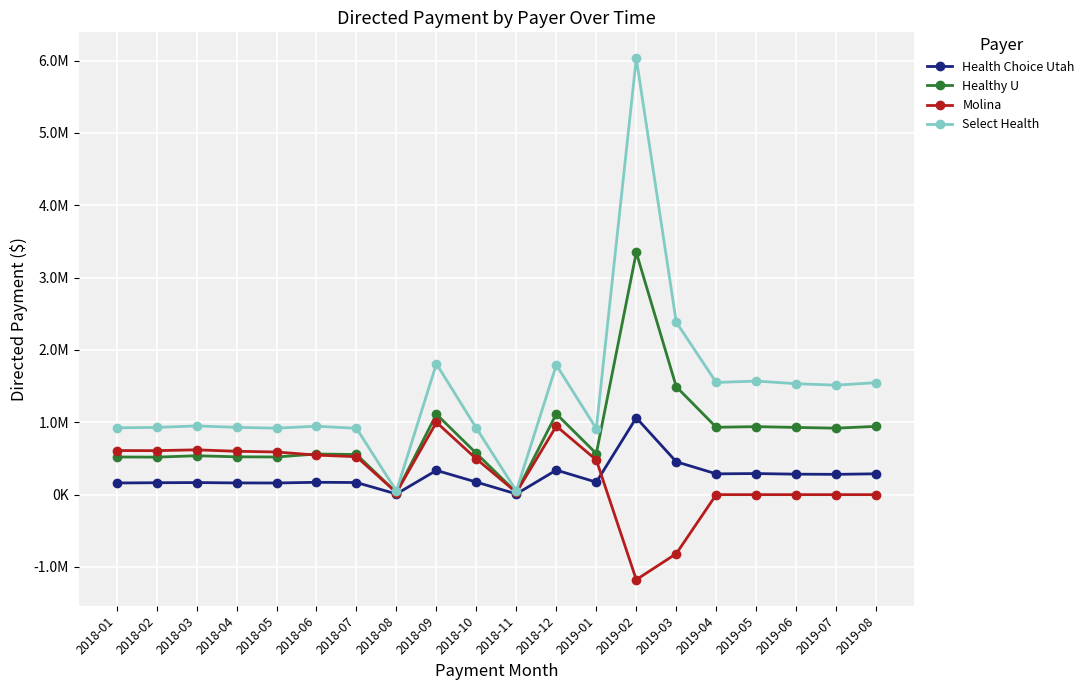

Does the chart have visible grid lines?

Yes